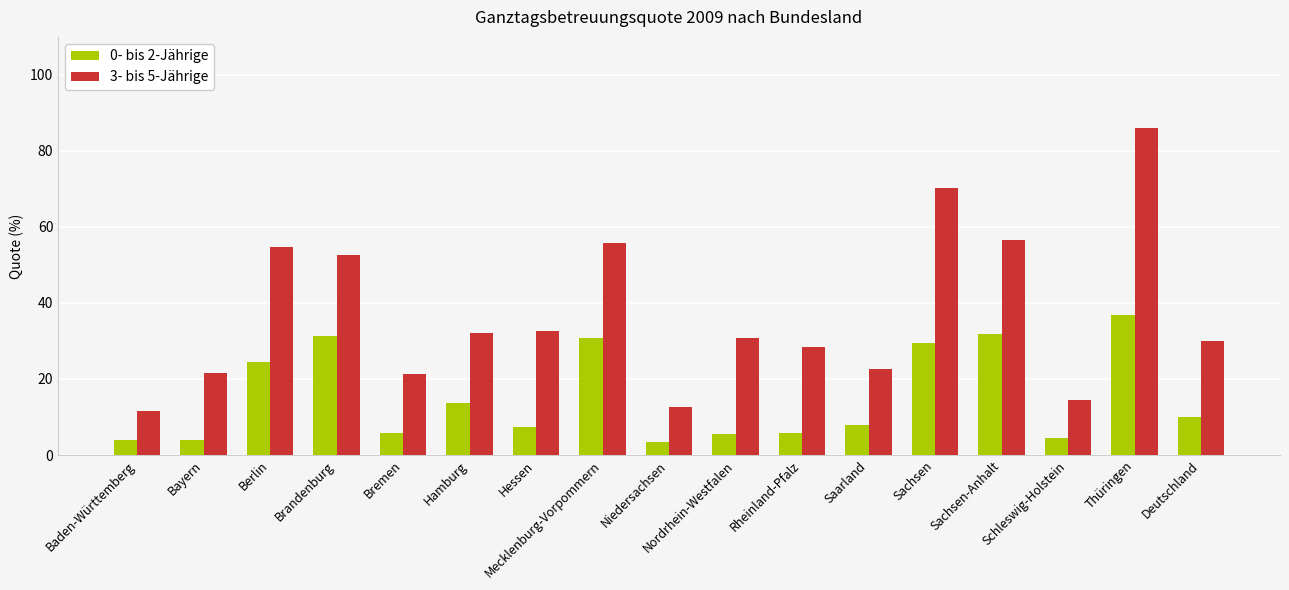

How many data points does each series have?

17